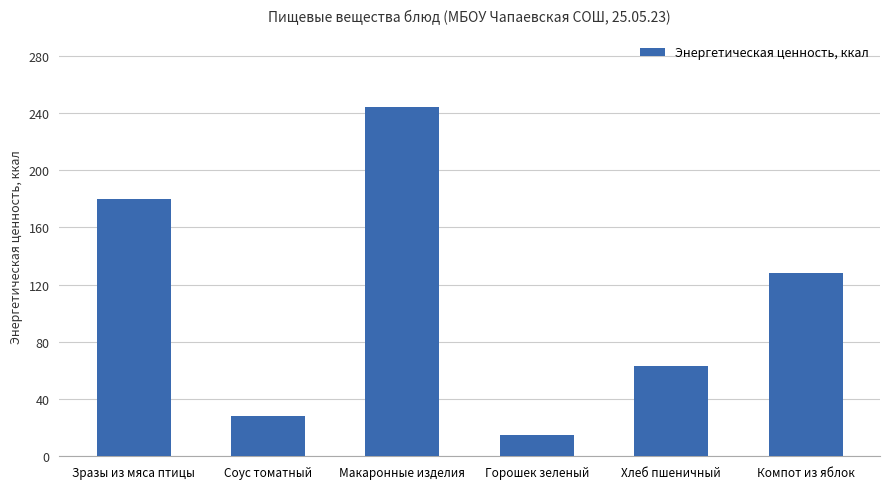

At which category does the chart reach its minimum across all series?

Горошек зеленый